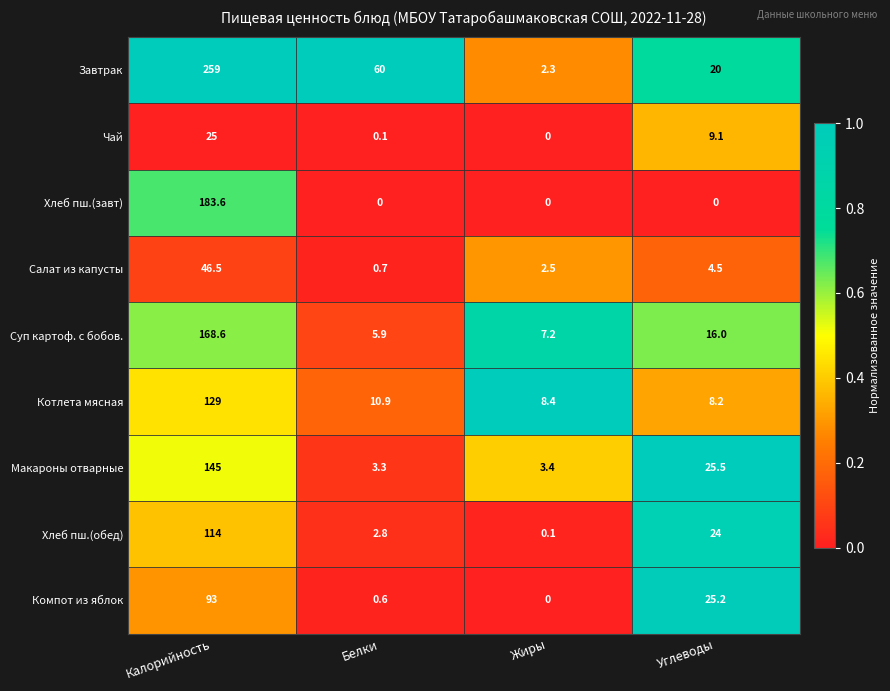

At which category is the sum across all series the highest?

Калорийность